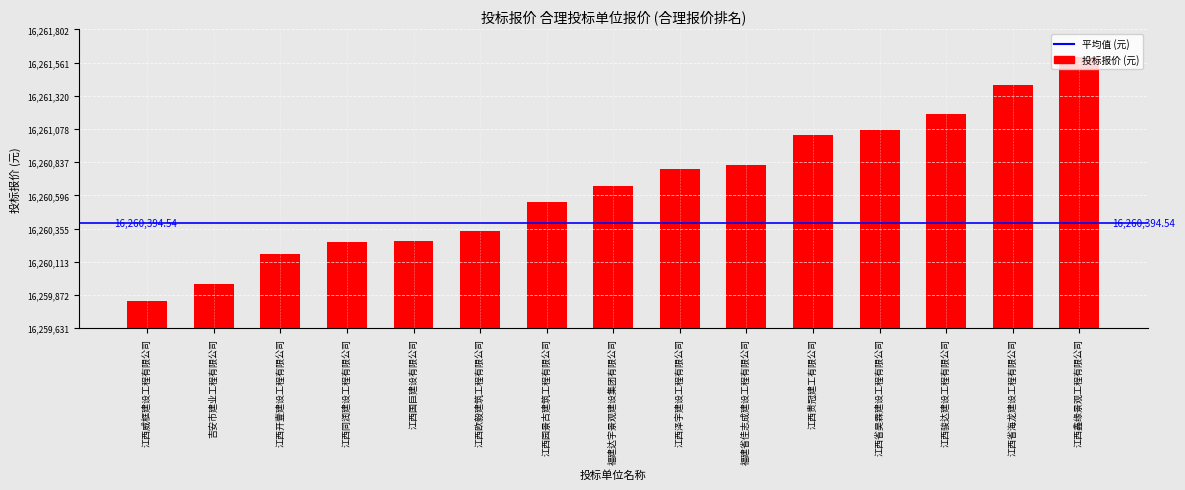

What is the difference between the maximum and minimum values?

1771.3